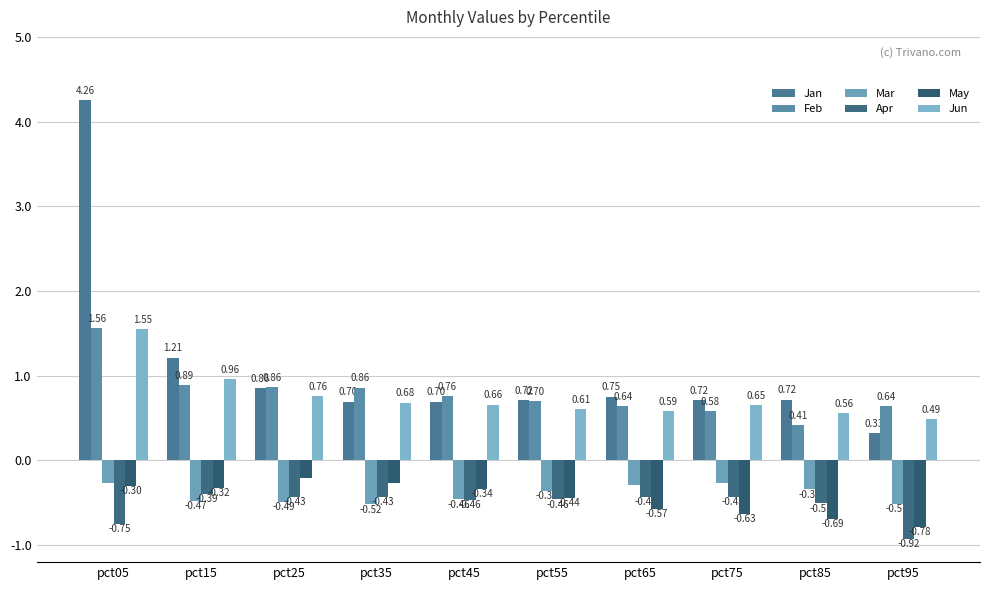

Reading right to left, list all the values displayed in this chart.

Jan: pct95=0.3	pct85=0.7	pct75=0.7	pct65=0.8	pct55=0.7	pct45=0.7	pct35=0.7	pct25=0.9	pct15=1.2	pct05=4.3
Feb: pct95=0.6	pct85=0.4	pct75=0.6	pct65=0.6	pct55=0.7	pct45=0.8	pct35=0.9	pct25=0.9	pct15=0.9	pct05=1.6
Mar: pct95=-0.5	pct85=-0.3	pct75=-0.3	pct65=-0.3	pct55=-0.4	pct45=-0.5	pct35=-0.5	pct25=-0.5	pct15=-0.5	pct05=-0.3
Apr: pct95=-0.9	pct85=-0.5	pct75=-0.4	pct65=-0.4	pct55=-0.5	pct45=-0.5	pct35=-0.4	pct25=-0.4	pct15=-0.4	pct05=-0.8
May: pct95=-0.8	pct85=-0.7	pct75=-0.6	pct65=-0.6	pct55=-0.4	pct45=-0.3	pct35=-0.3	pct25=-0.2	pct15=-0.3	pct05=-0.3
Jun: pct95=0.5	pct85=0.6	pct75=0.6	pct65=0.6	pct55=0.6	pct45=0.7	pct35=0.7	pct25=0.8	pct15=1.0	pct05=1.5